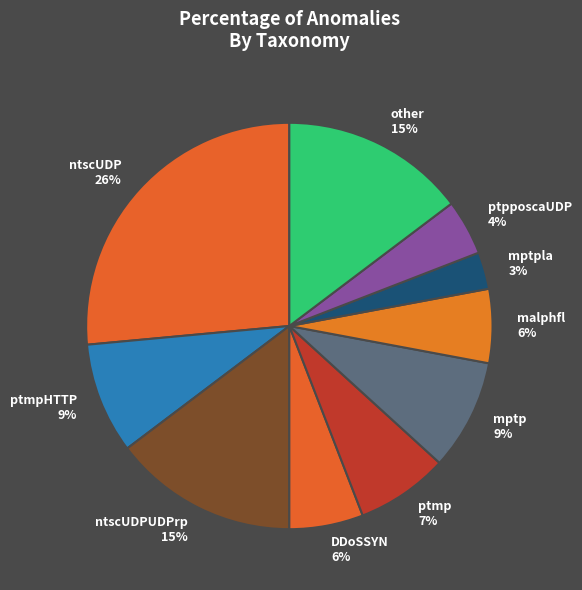

How many segments does this pie chart have?

10